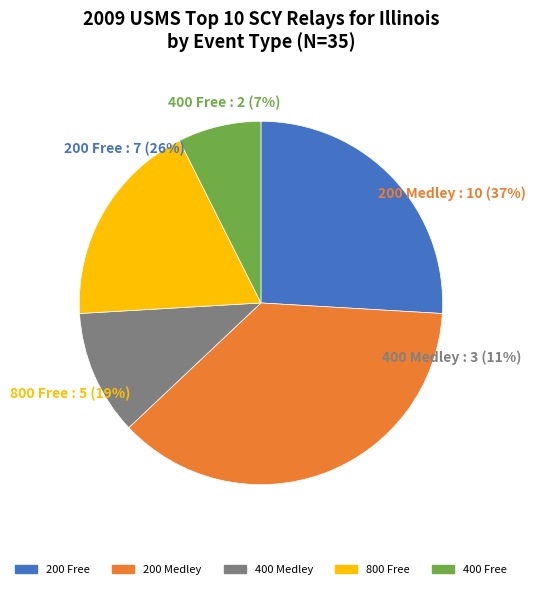

To the nearest percent, what is the difference between the largest and smallest slice percentages?

31%